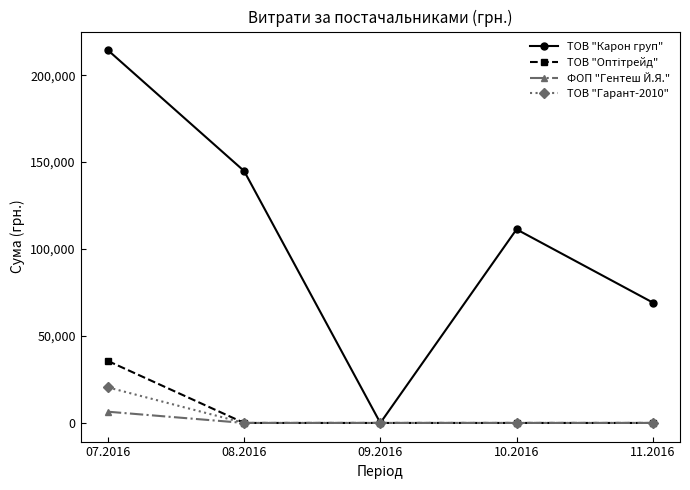

Which series has the largest range (max minus min)?

ТОВ "Карон груп"